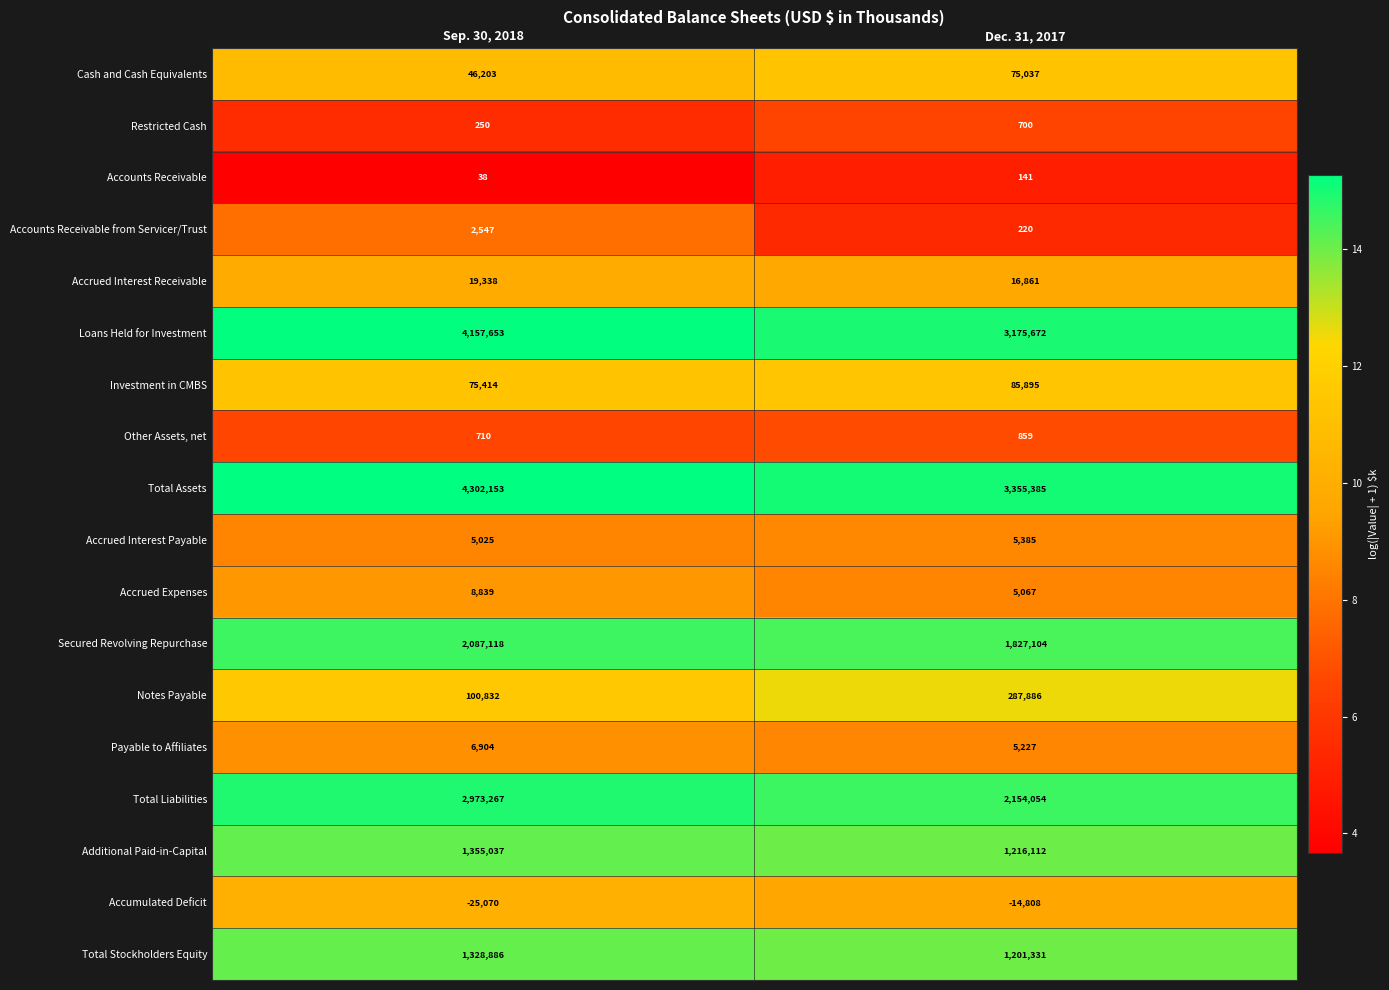

What is the total value across all series at Sep. 30, 2018?

16445144